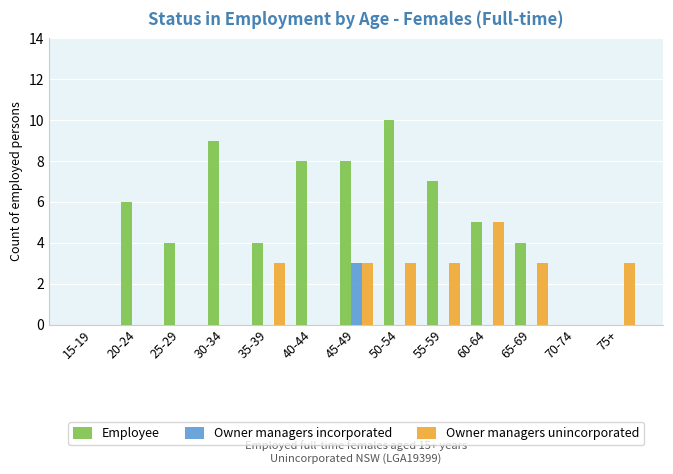

What is the total value across all series at 75+?

3